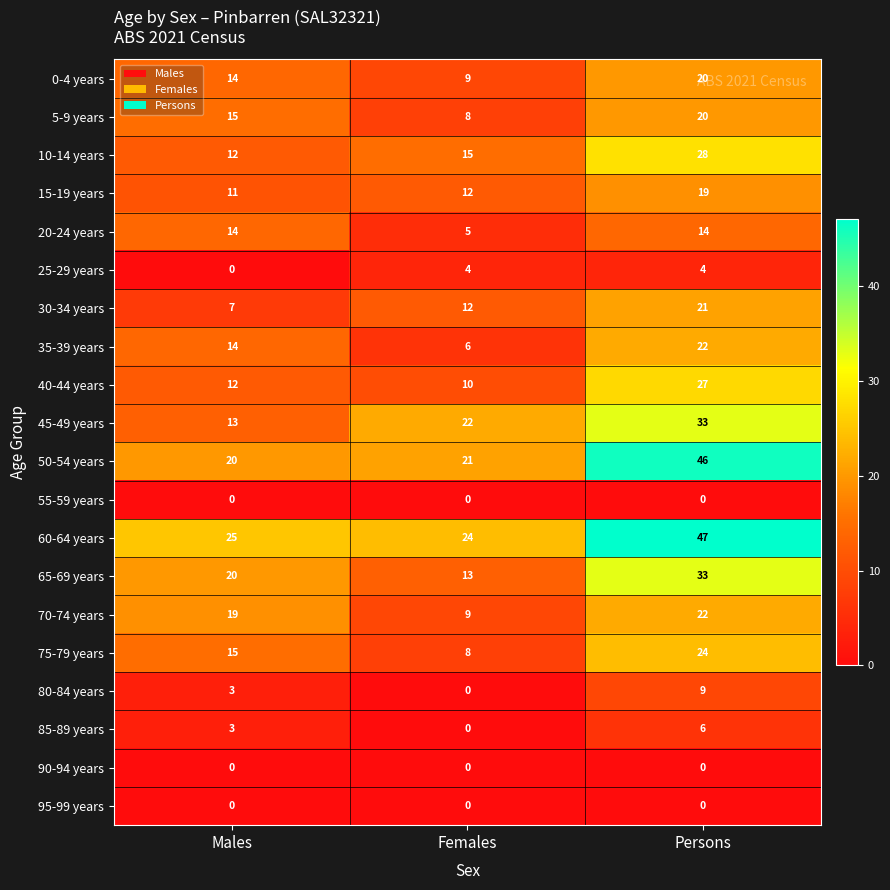

The 25-29 years series shows 4 at Females. True or false?

True